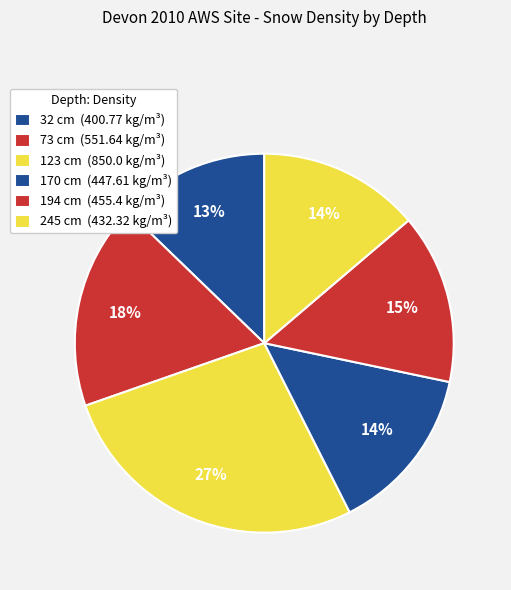

Between 245 cm and 170 cm, which is larger?

170 cm